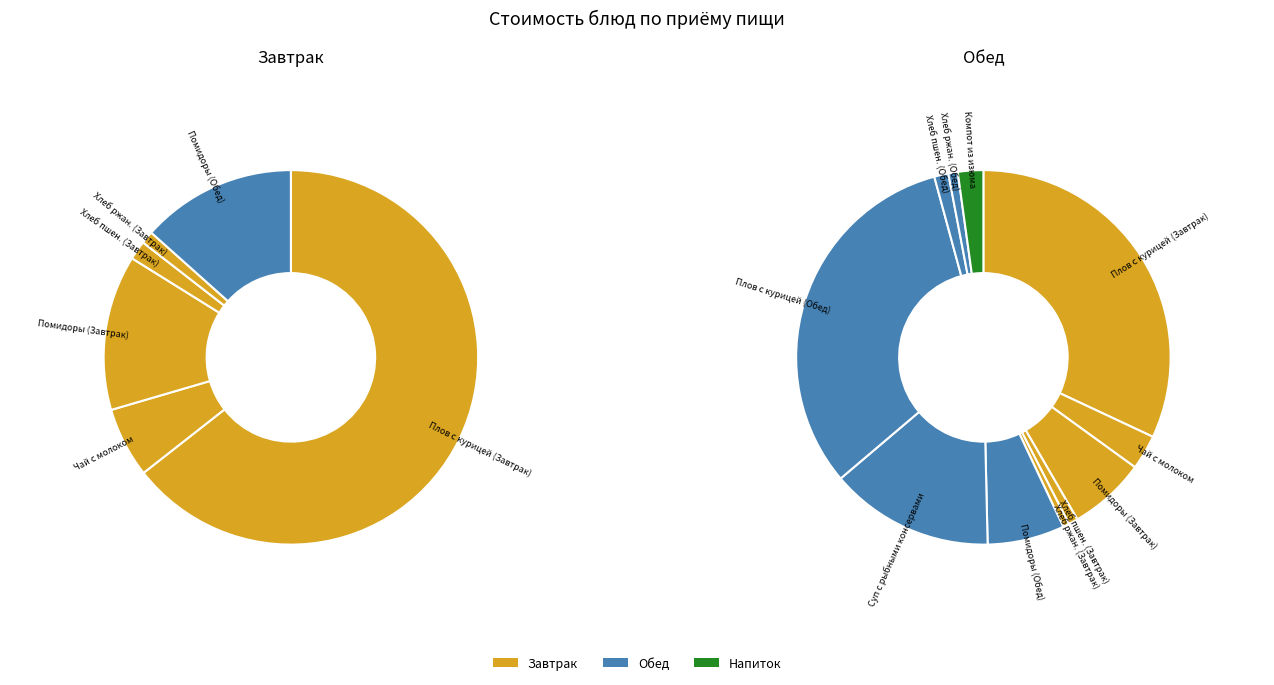

To the nearest percent, what is the average slice percentage?

9%